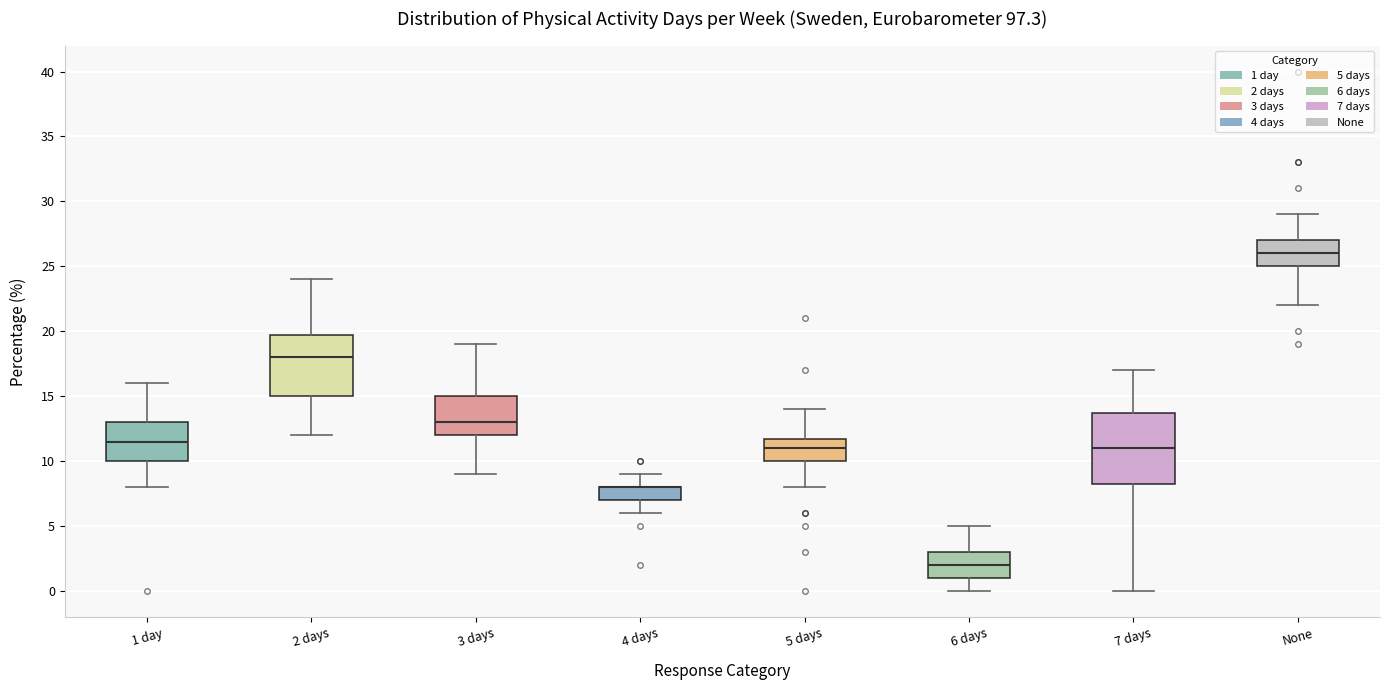

Reading left to right, read every box against the y-axis: the position of its median line, the range the box covers, and the ends of its whiskers. The values are not printed on the chart, so give them approximately, as read against the axis.

1 day: median 11.5, box 10.0 to 13.0, whiskers 8.0 to 16.0
2 days: median 18.0, box 15.0 to 20.0, whiskers 12.0 to 24.0
3 days: median 13.0, box 12.0 to 15.0, whiskers 9.0 to 19.0
4 days: median 8.0 (drawn on the box's upper edge), box 7.0 to 8.0, whiskers 6.0 to 9.0
5 days: median 11.0, box 10.0 to 12.0, whiskers 8.0 to 14.0
6 days: median 2.0, box 1.0 to 3.0, whiskers 0.0 to 5.0
7 days: median 11.0, box 8.5 to 14.0, whiskers 0.0 to 17.0
None: median 26.0, box 25.0 to 27.0, whiskers 22.0 to 29.0